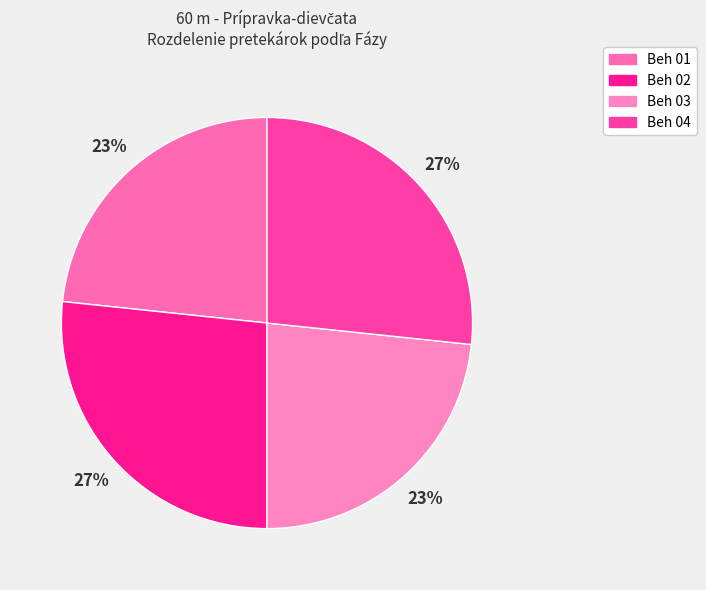

What percentage is NOT represented by Beh 02?

73.3%